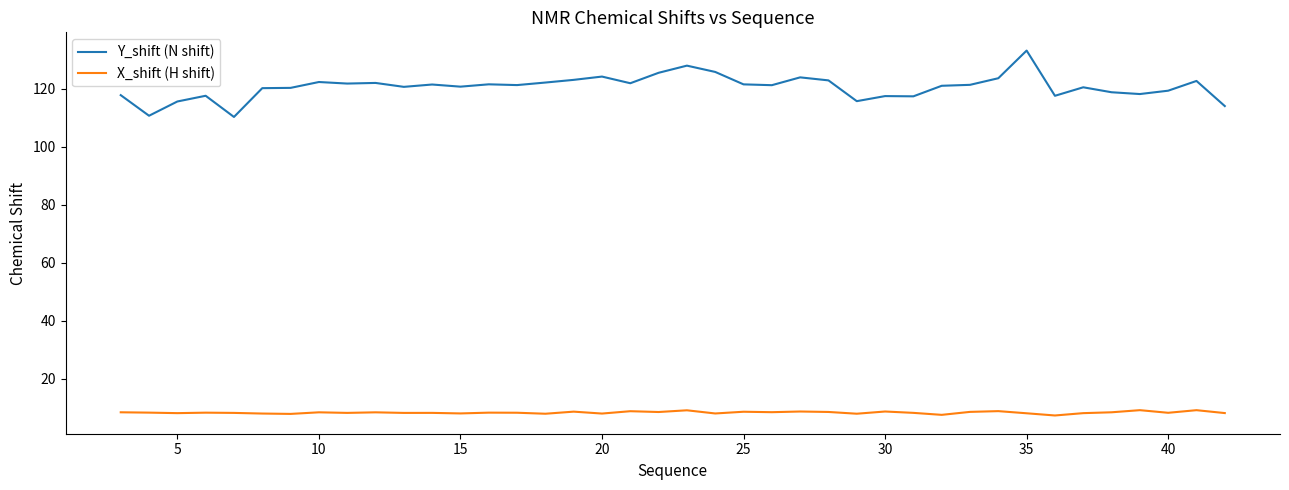

What is the highest value of the Y_shift (N shift) series?

133.1